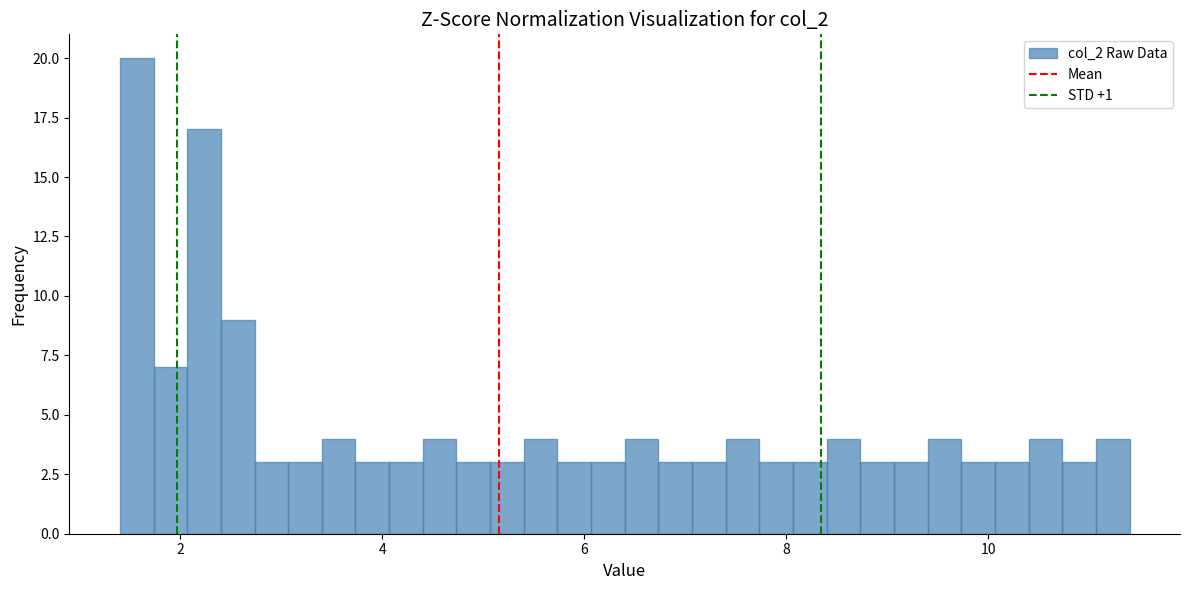

Around what value on the x-axis is the tallest bar? Give the approximate position of its centre, as read against the axis.

1.6